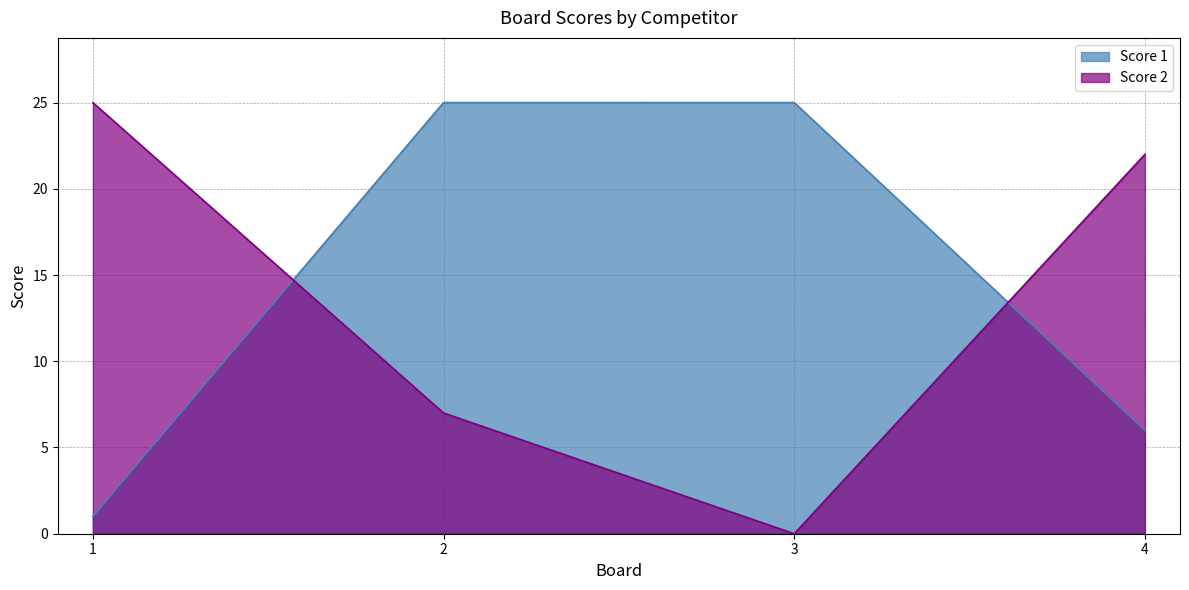

What is the difference between the highest and lowest values at 2?

18